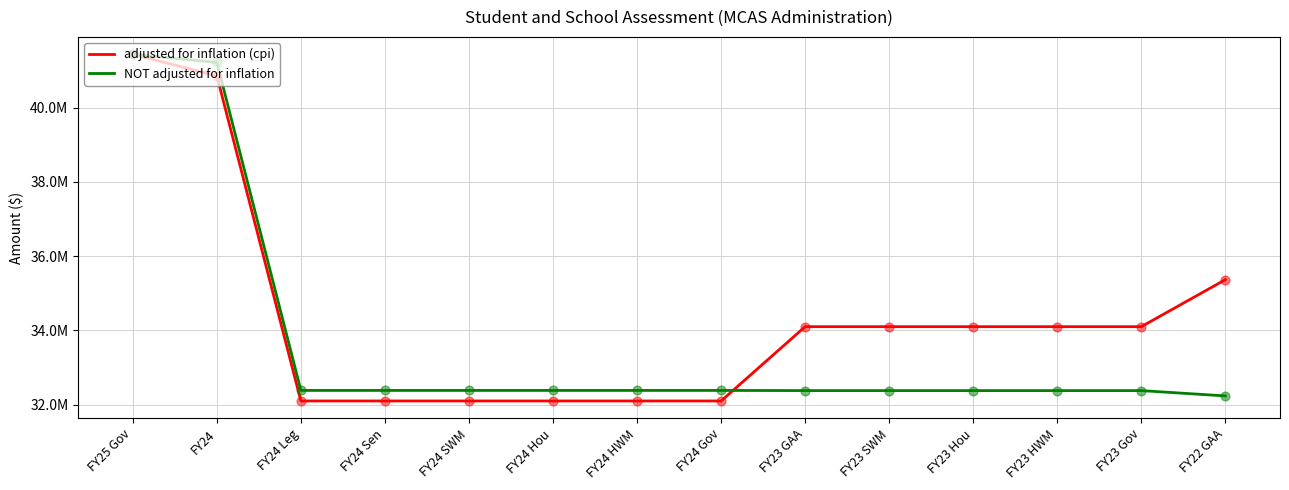

At how many categories does at least one series exceed 39151381?

2